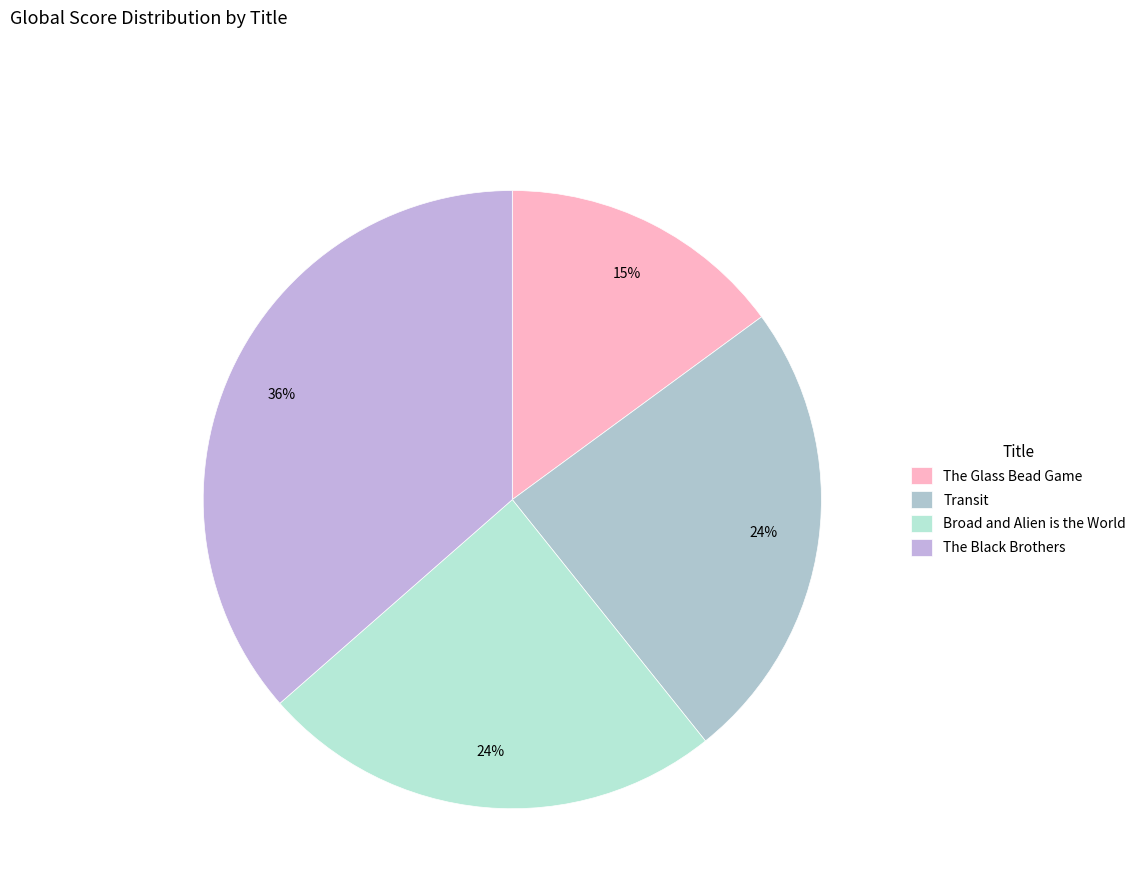

What is the smallest slice in the pie chart?

The Glass Bead Game